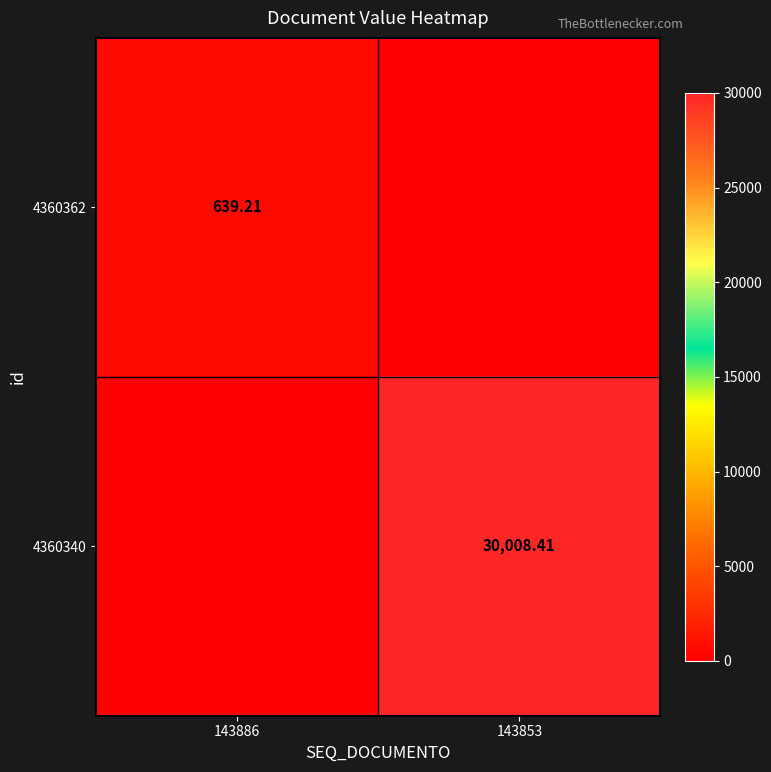

Is the value of 4360340 at 143853 greater than the value of 4360362 at 143886?

Yes